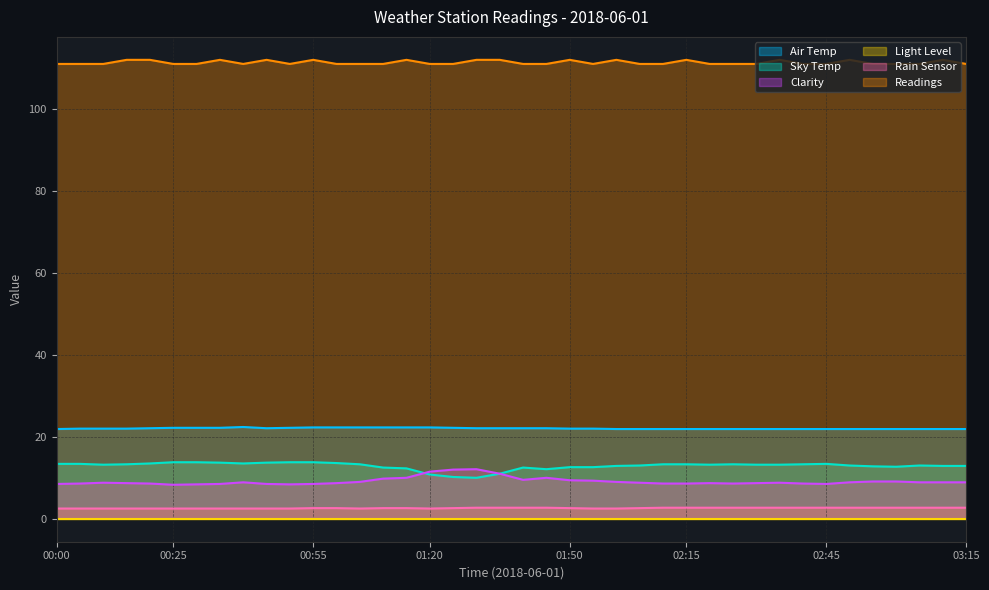

What is the maximum value shown in the chart?

112.0